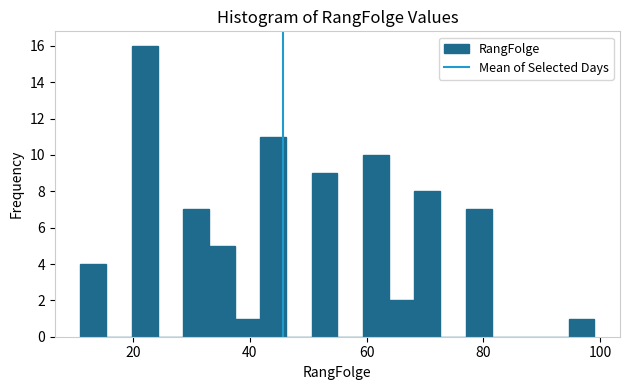

Around what value on the x-axis is the tallest bar? Give the approximate position of its centre, as read against the axis.

22